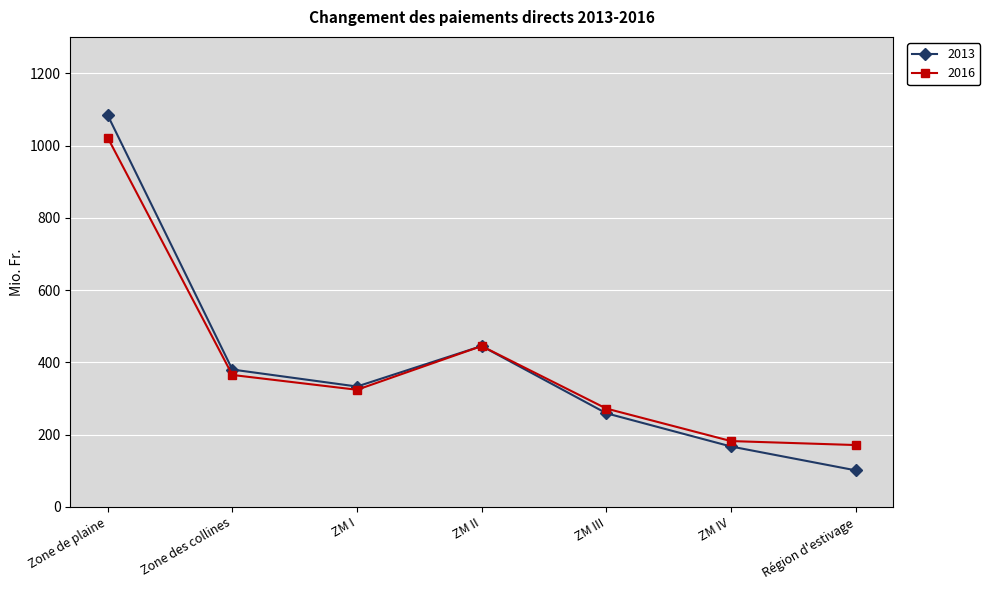

At ZM III, list the series in order from smallest to largest.

2013, 2016